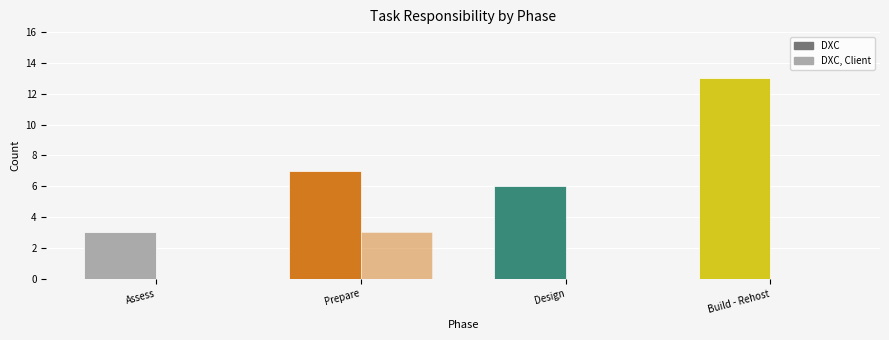

Is it true that DXC equals 11 at Prepare?

False